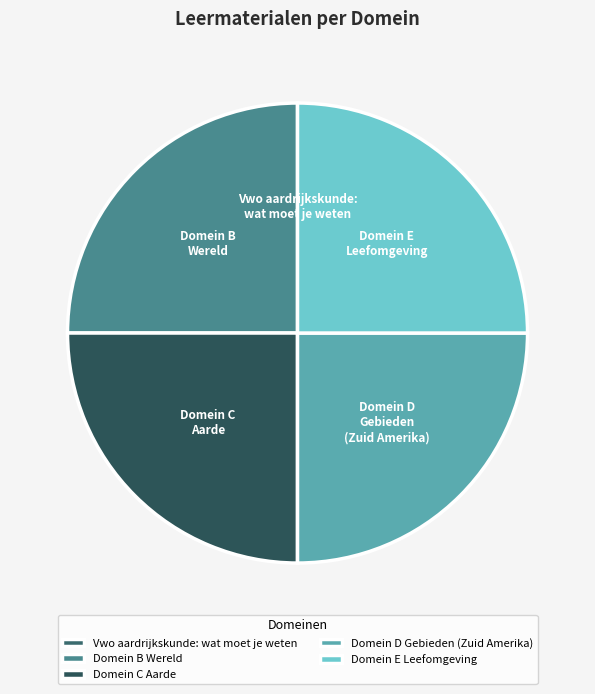

The Domein C Aarde slice represents 14% of the pie. True or false?

False